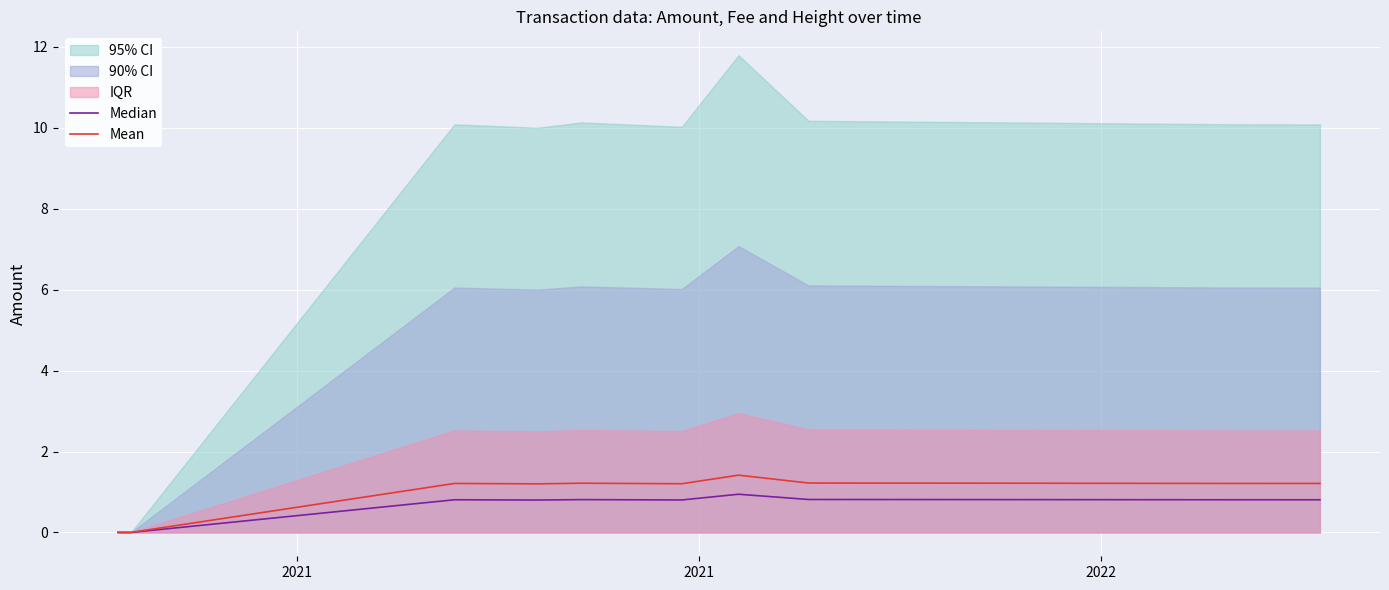

Which series has the largest range (max minus min)?

Mean